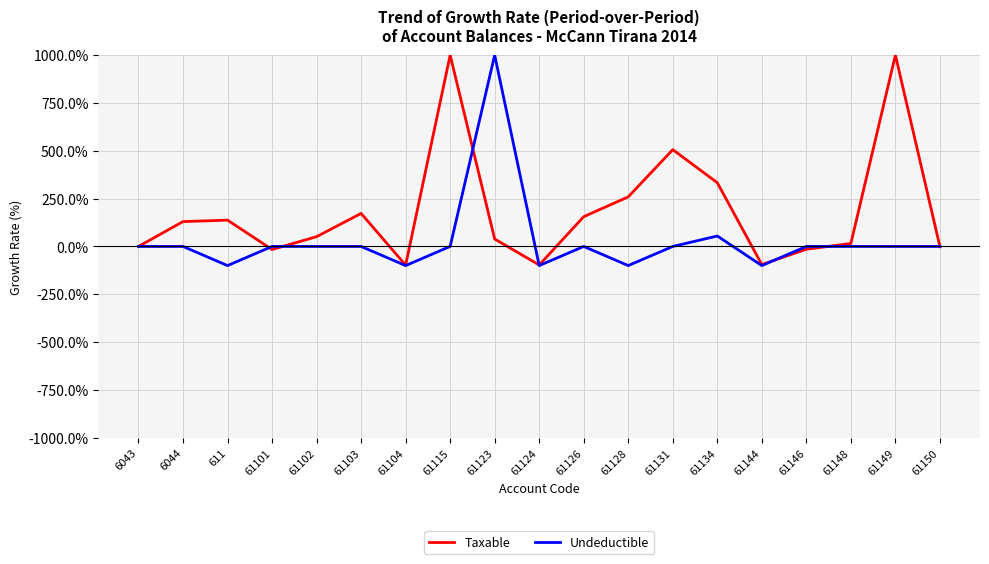

How many lines are shown in the chart?

2